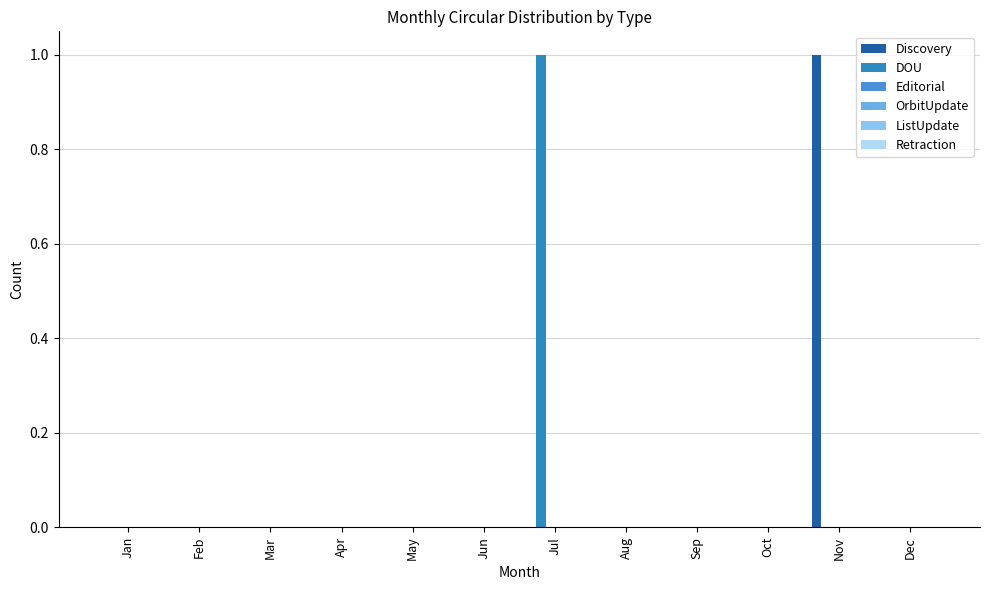

Reading left to right, list all the values displayed in this chart.

Discovery: Jan=0	Feb=0	Mar=0	Apr=0	May=0	Jun=0	Jul=0	Aug=0	Sep=0	Oct=0	Nov=1	Dec=0
DOU: Jan=0	Feb=0	Mar=0	Apr=0	May=0	Jun=0	Jul=1	Aug=0	Sep=0	Oct=0	Nov=0	Dec=0
Editorial: Jan=0	Feb=0	Mar=0	Apr=0	May=0	Jun=0	Jul=0	Aug=0	Sep=0	Oct=0	Nov=0	Dec=0
OrbitUpdate: Jan=0	Feb=0	Mar=0	Apr=0	May=0	Jun=0	Jul=0	Aug=0	Sep=0	Oct=0	Nov=0	Dec=0
ListUpdate: Jan=0	Feb=0	Mar=0	Apr=0	May=0	Jun=0	Jul=0	Aug=0	Sep=0	Oct=0	Nov=0	Dec=0
Retraction: Jan=0	Feb=0	Mar=0	Apr=0	May=0	Jun=0	Jul=0	Aug=0	Sep=0	Oct=0	Nov=0	Dec=0